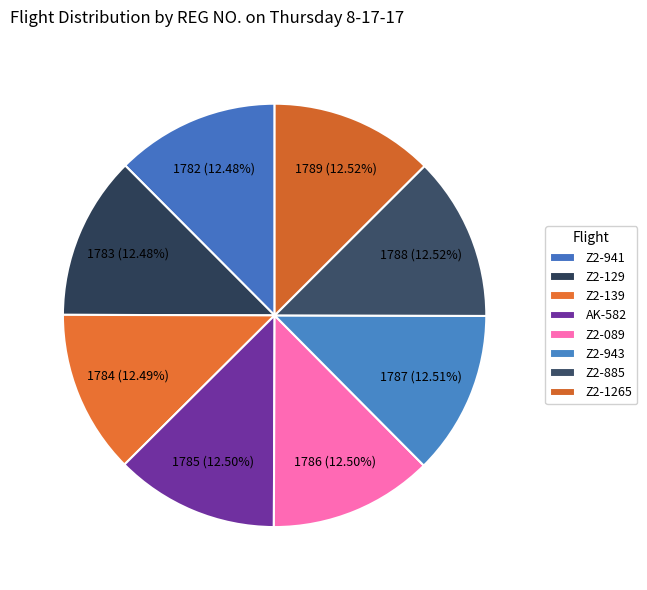

How many segments does this pie chart have?

8